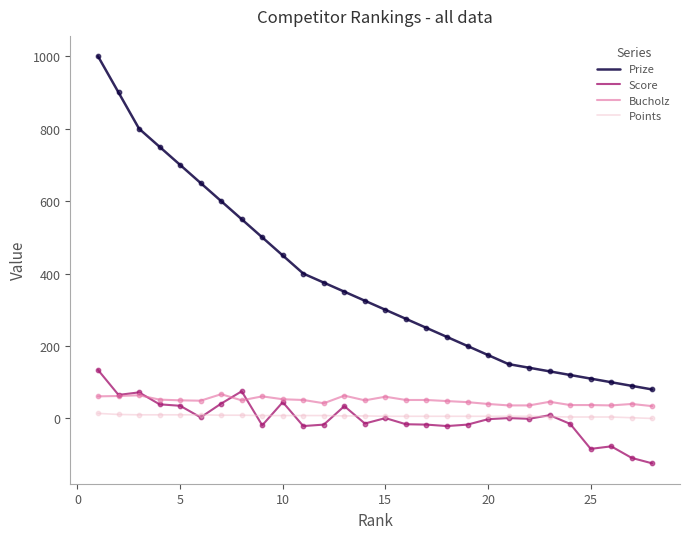

Which series has the widest spread of values?

Prize